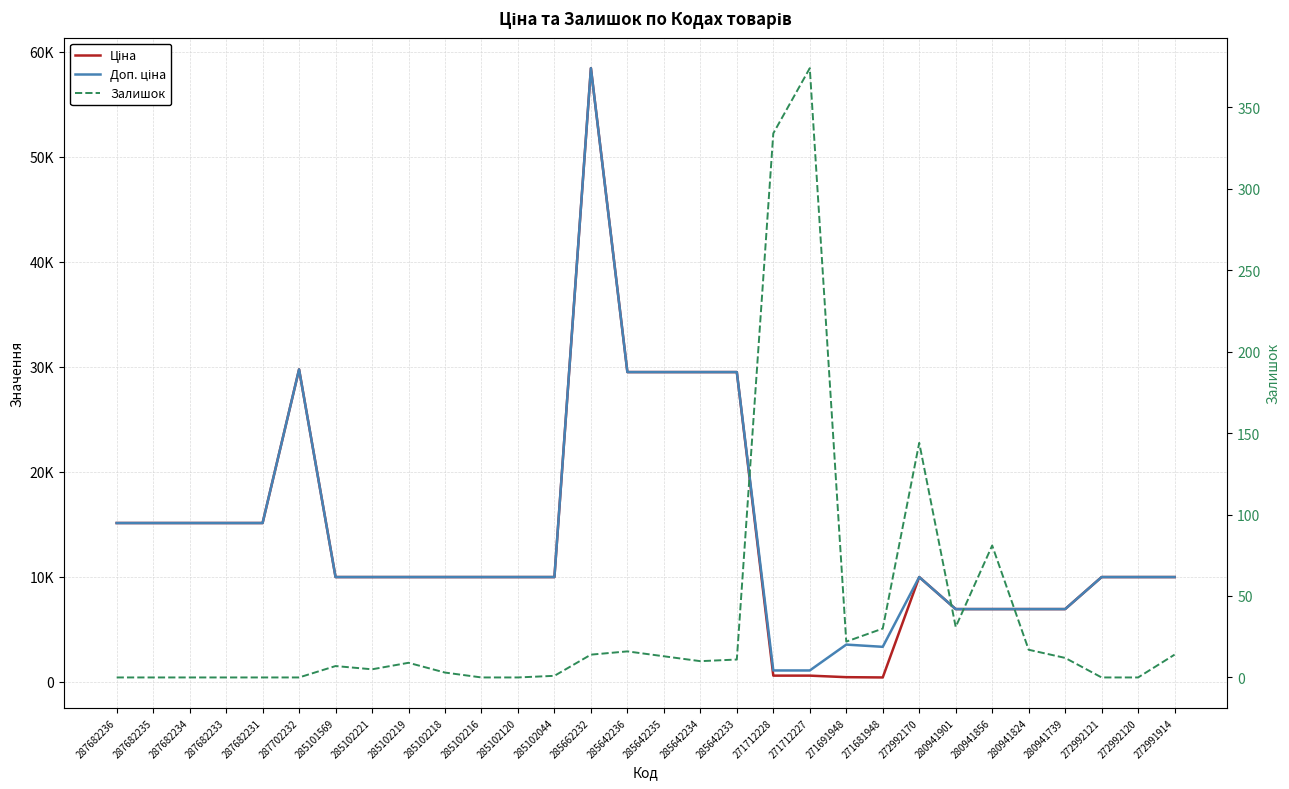

Reading left to right, list all the values displayed in this chart.

Ціна: 287682236=15120.0	287682235=15120.0	287682234=15120.0	287682233=15120.0	287682231=15120.0	287702232=29747.2	285101569=9975.0	285102221=9975.0	285102219=9975.0	285102218=9975.0	285102216=9975.0	285102120=9975.0	285102044=9975.0	285662232=58426.5	285642236=29491.5	285642235=29491.5	285642234=29491.5	285642233=29491.5	271712228=589.9	271712227=589.9	271691948=443.1	271681948=416.6	272992170=9975.0	280941901=6925.7	280941856=6925.7	280941824=6925.7	280941739=6925.7	272992121=9975.0	272992120=9975.0	272991914=9975.0
Доп. ціна: 287682236=15120.0	287682235=15120.0	287682234=15120.0	287682233=15120.0	287682231=15120.0	287702232=29747.2	285101569=9975.0	285102221=9975.0	285102219=9975.0	285102218=9975.0	285102216=9975.0	285102120=9975.0	285102044=9975.0	285662232=58426.5	285642236=29491.5	285642235=29491.5	285642234=29491.5	285642233=29491.5	271712228=1081.7	271712227=1081.7	271691948=3545.0	271681948=3332.5	272992170=9975.0	280941901=6925.7	280941856=6925.7	280941824=6925.7	280941739=6925.7	272992121=9975.0	272992120=9975.0	272991914=9975.0
Залишок: 287682236=0.0	287682235=0.0	287682234=0.0	287682233=0.0	287682231=0.0	287702232=0.0	285101569=7.0	285102221=5.0	285102219=9.0	285102218=3.0	285102216=0.0	285102120=0.0	285102044=1.0	285662232=14.0	285642236=16.0	285642235=13.0	285642234=10.0	285642233=11.0	271712228=334.0	271712227=374.0	271691948=22.0	271681948=30.0	272992170=144.0	280941901=31.0	280941856=81.0	280941824=17.0	280941739=12.0	272992121=0.0	272992120=0.0	272991914=14.0